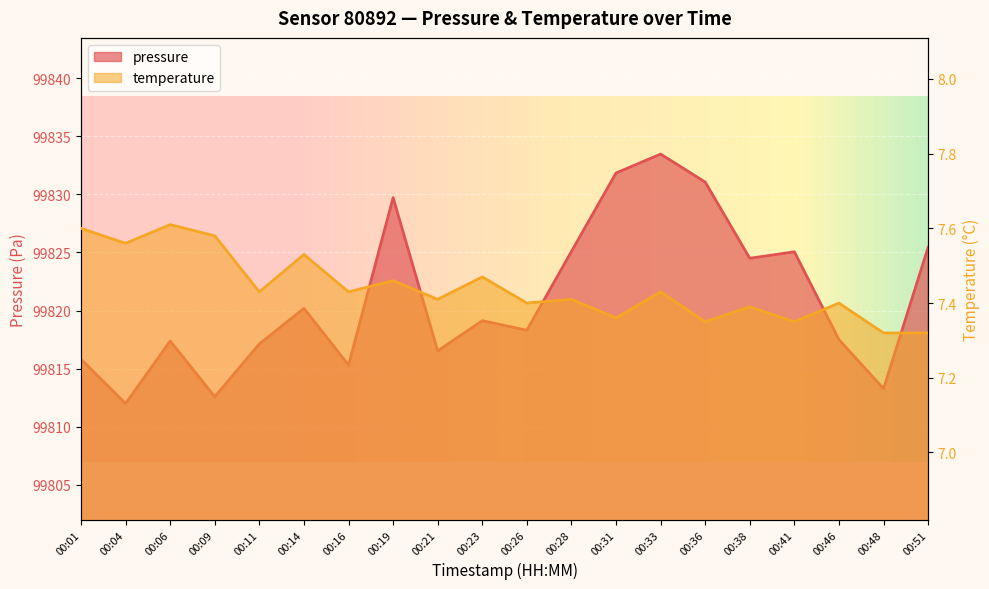

Which category has the lowest value across all series?

00:48